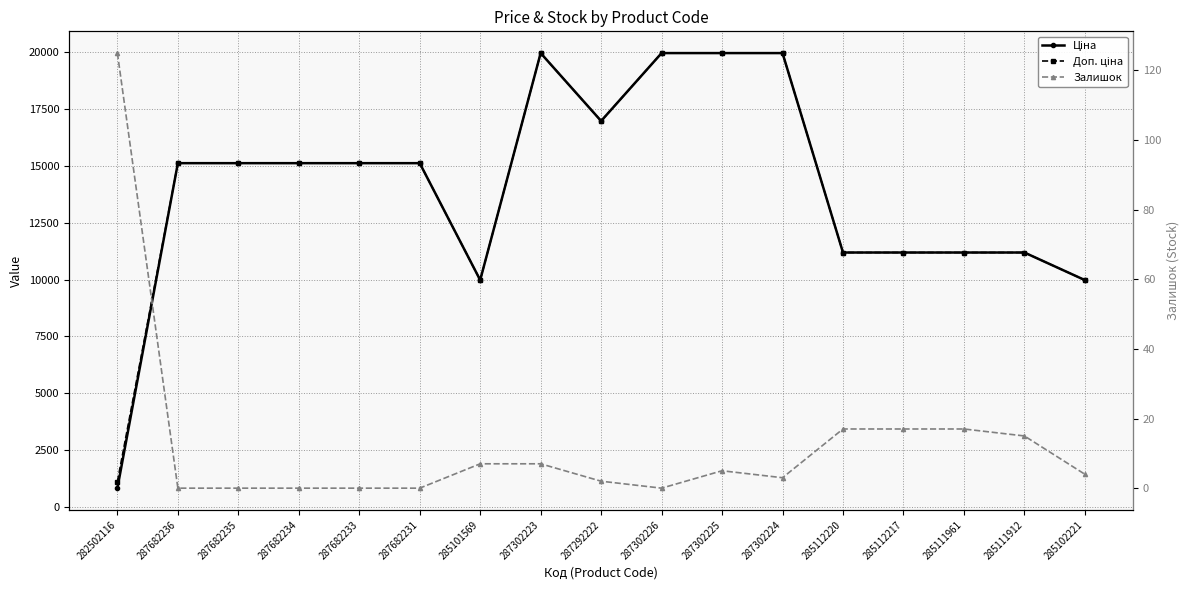

How many data points does each series have?

17